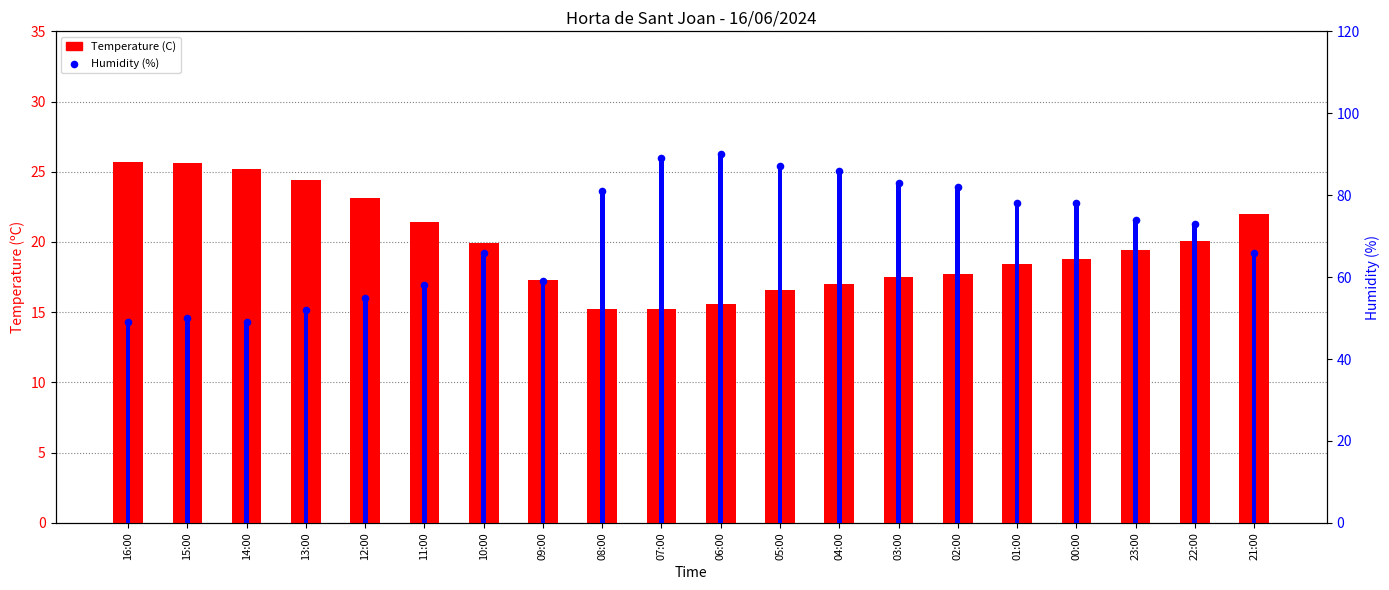

Which series contains the highest Y value?

Humidity (%)